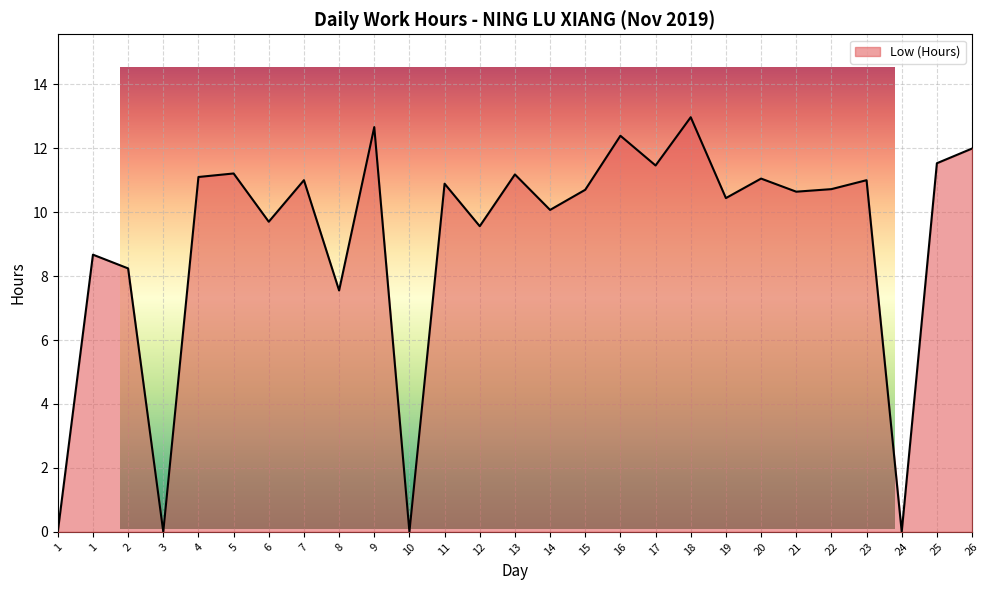

Which has a higher value, 8 or 9?

9